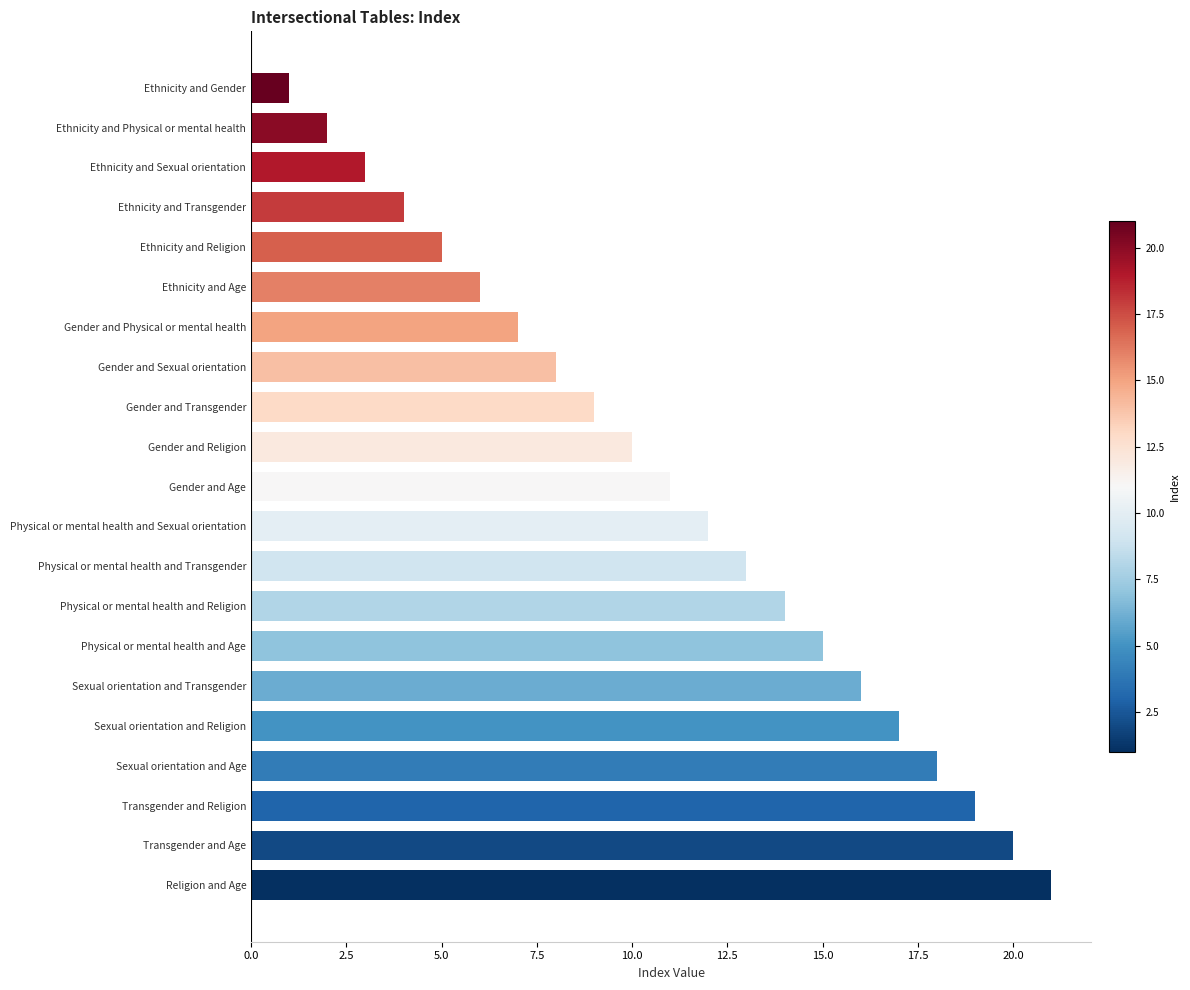

What is the difference between the maximum and minimum values?

20